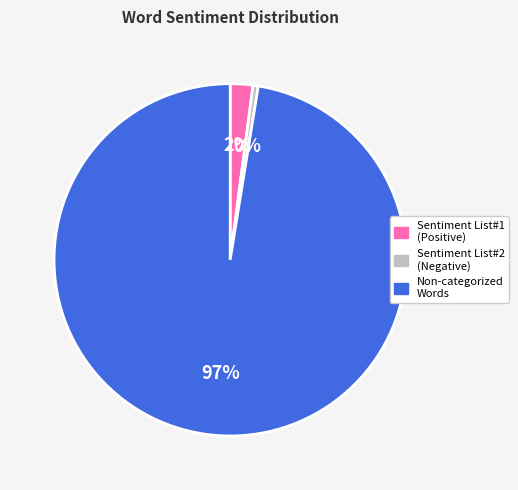

To the nearest percent, what portion does Sentiment List#1 (Positive) represent?

2%